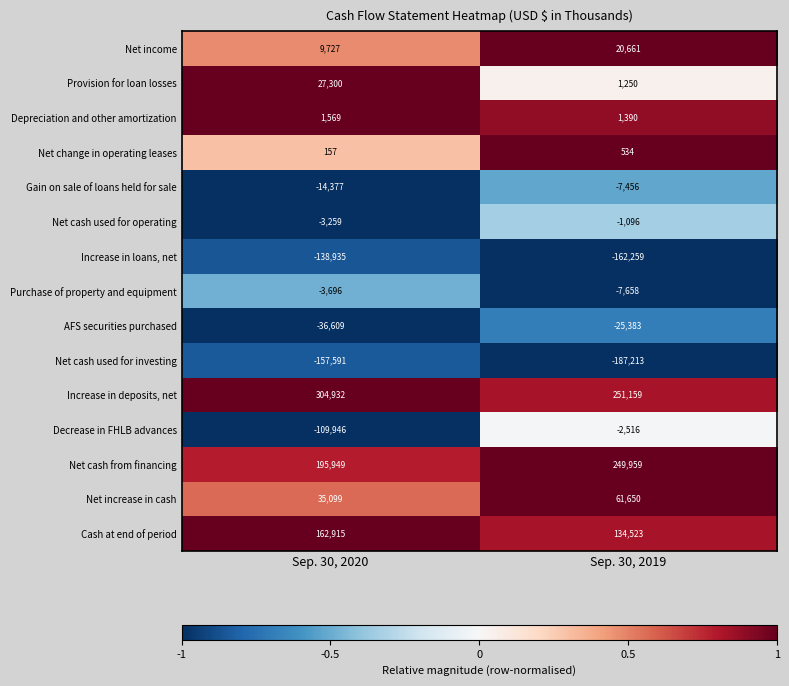

What is the greatest value displayed?

304932